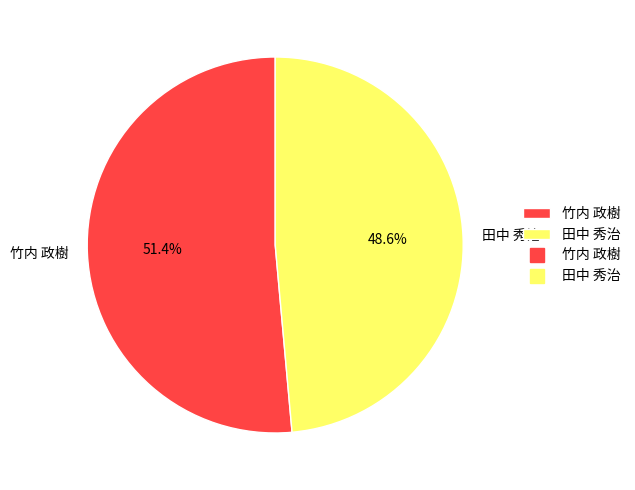

To the nearest percent, what is the difference between the largest and smallest slice percentages?

3%